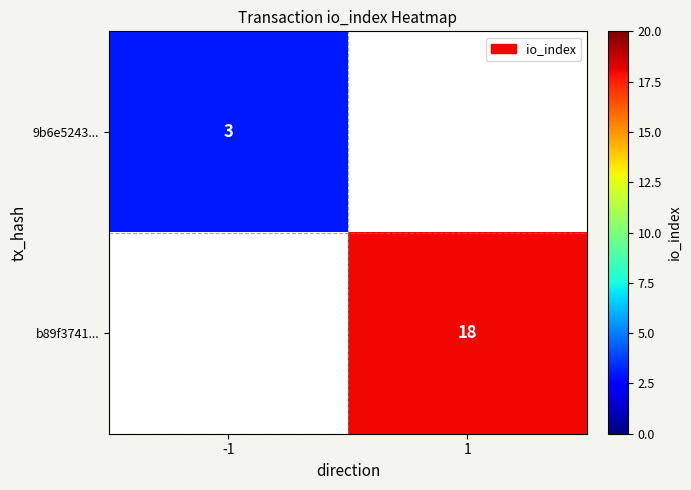

True or false: b89f3741... has a value of 4 at 1.

False